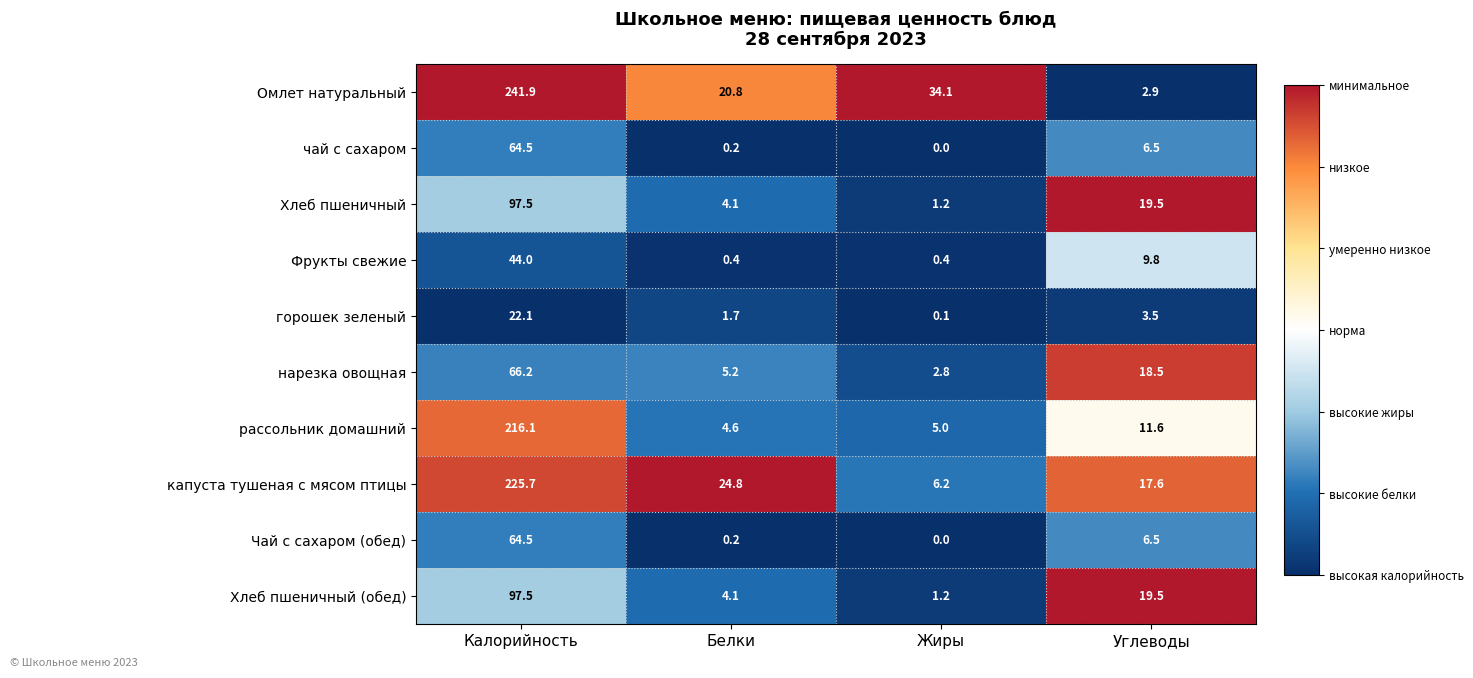

What value does the капуста тушеная с мясом птицы series have at Белки?

24.8